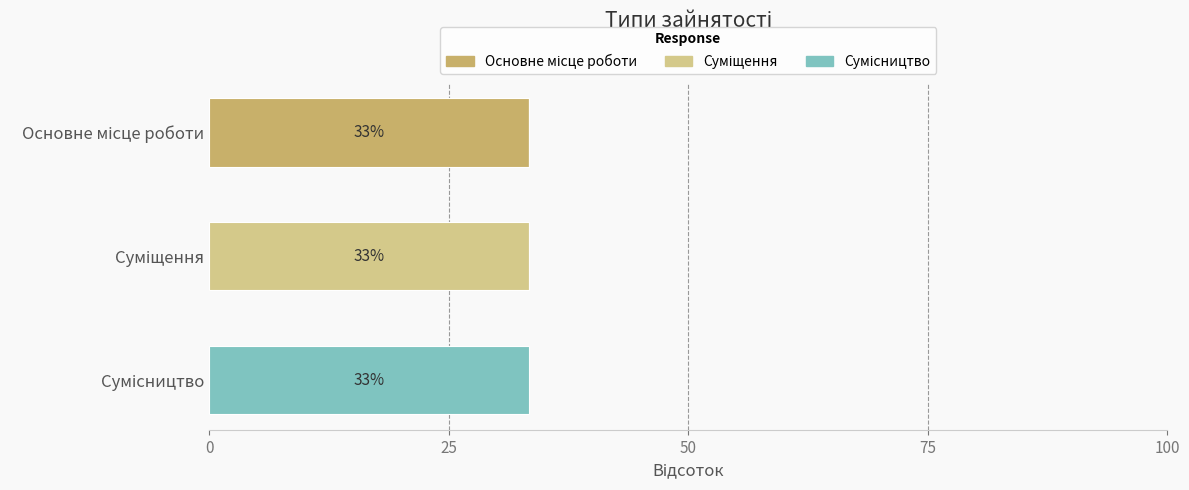

Count the number of data series in this chart.

3